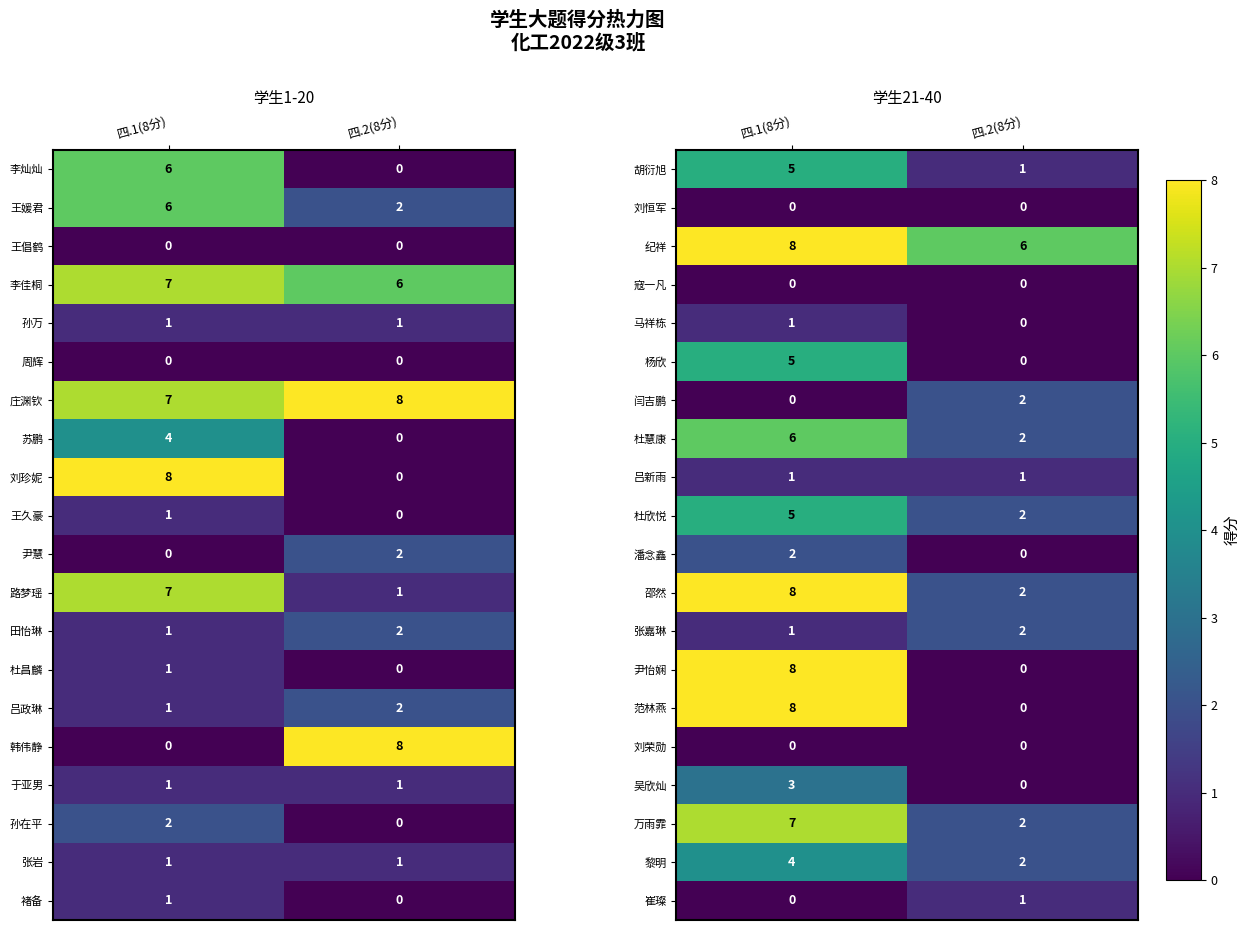

Rank the categories by 万雨霏 value from lowest to highest.

四.2(8分), 四.1(8分)